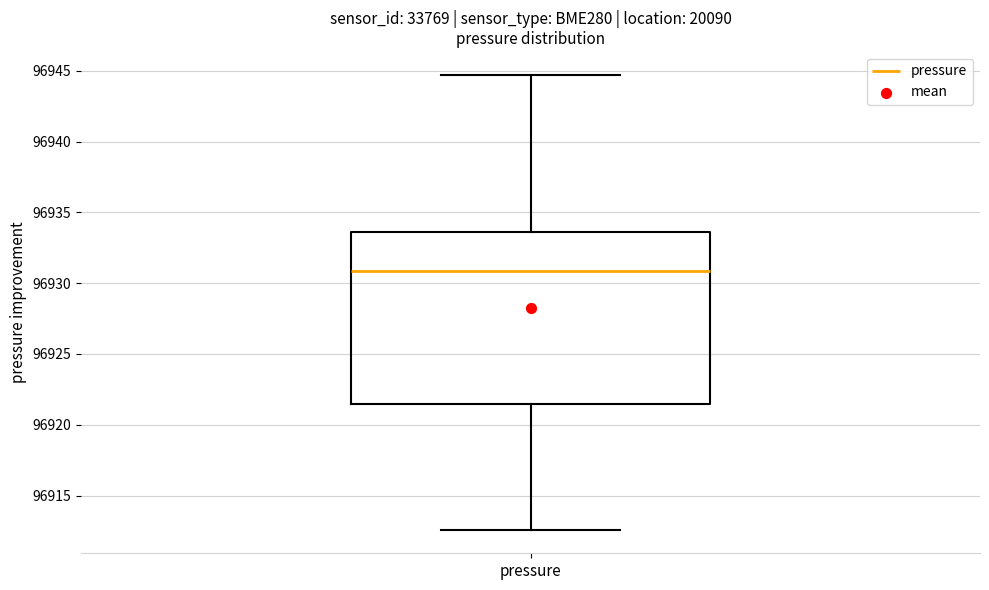

Transcribe this box plot: give where the median line is, the range the box spans, and where the two whiskers end, as read against the y-axis. The values are not printed on the chart, so give them approximately, as read against the axis.

median 96931.0, box 96921.5 to 96933.5, whiskers 96912.5 to 96944.5